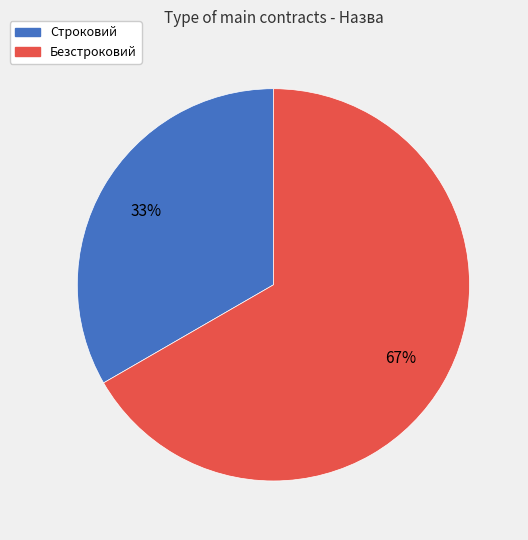

Is there a majority slice in this chart?

Yes